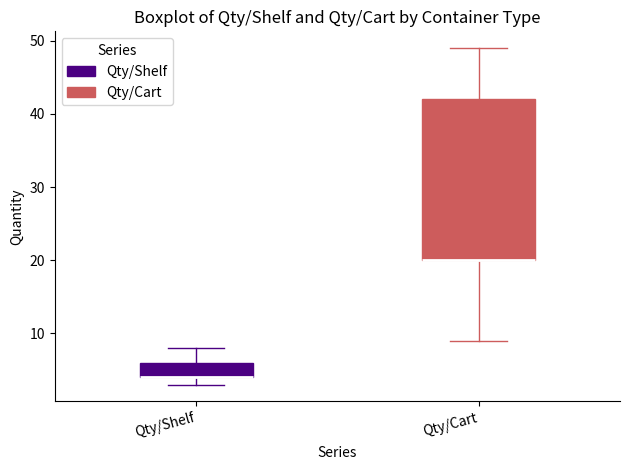

Reading left to right, transcribe this box plot: for each box, give where its median line is, the range the box spans, and where its two whiskers end, as read against the y-axis. The values are not printed on the chart, so give them approximately, as read against the axis.

Qty/Shelf: median 4 (drawn on the box's lower edge), box 4 to 6, whiskers 3 to 8
Qty/Cart: median 20 (drawn on the box's lower edge), box 20 to 42, whiskers 9 to 49